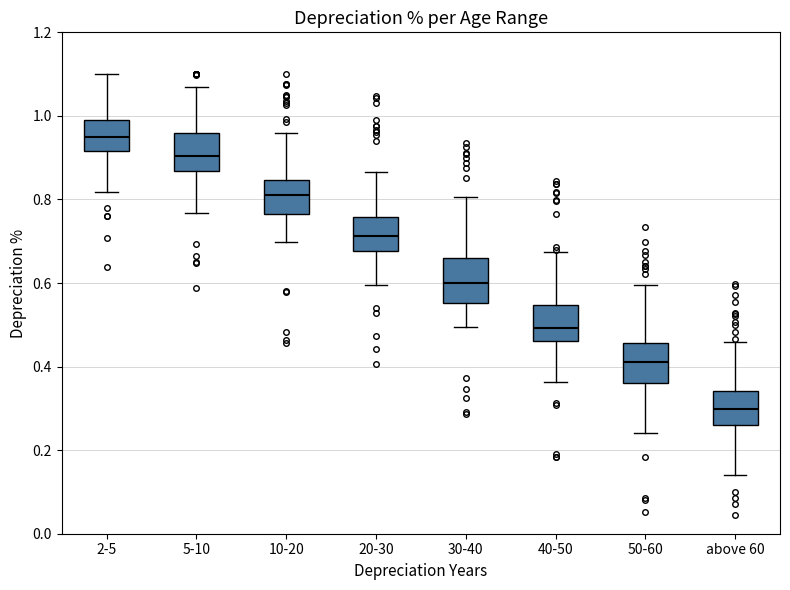

Reading left to right, read every box against the y-axis: the position of its median line, the range the box covers, and the ends of its whiskers. The values are not printed on the chart, so give them approximately, as read against the axis.

2-5: median 0.94, box 0.92 to 1.00, whiskers 0.82 to 1.10
5-10: median 0.90, box 0.86 to 0.96, whiskers 0.76 to 1.06
10-20: median 0.82, box 0.76 to 0.84, whiskers 0.70 to 0.96
20-30: median 0.72, box 0.68 to 0.76, whiskers 0.60 to 0.86
30-40: median 0.60, box 0.56 to 0.66, whiskers 0.50 to 0.80
40-50: median 0.50, box 0.46 to 0.54, whiskers 0.36 to 0.68
50-60: median 0.42, box 0.36 to 0.46, whiskers 0.24 to 0.60
above 60: median 0.30, box 0.26 to 0.34, whiskers 0.14 to 0.46